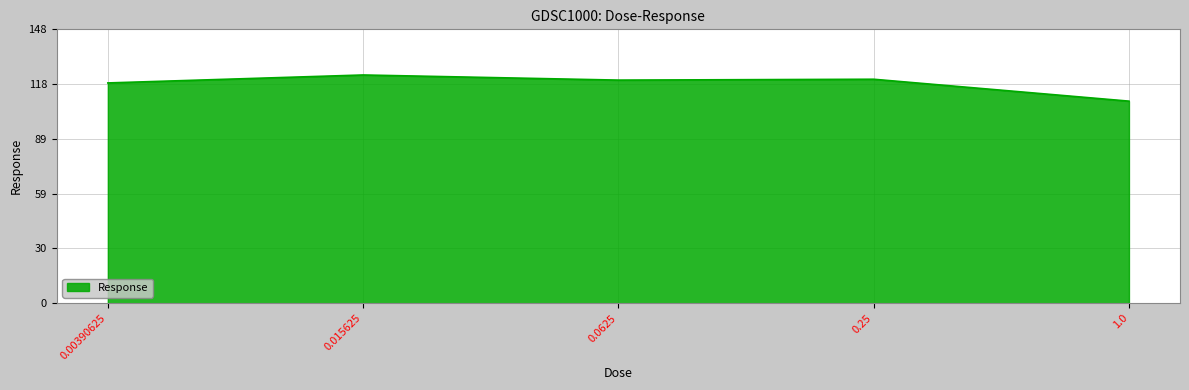

Where is the first local maximum?

0.015625